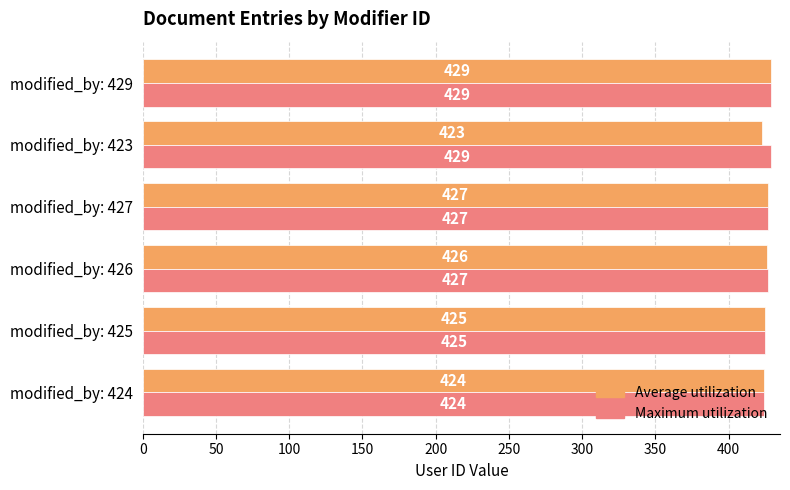

Rank the categories by Average utilization value from highest to lowest.

modified_by: 429, modified_by: 427, modified_by: 426, modified_by: 425, modified_by: 424, modified_by: 423